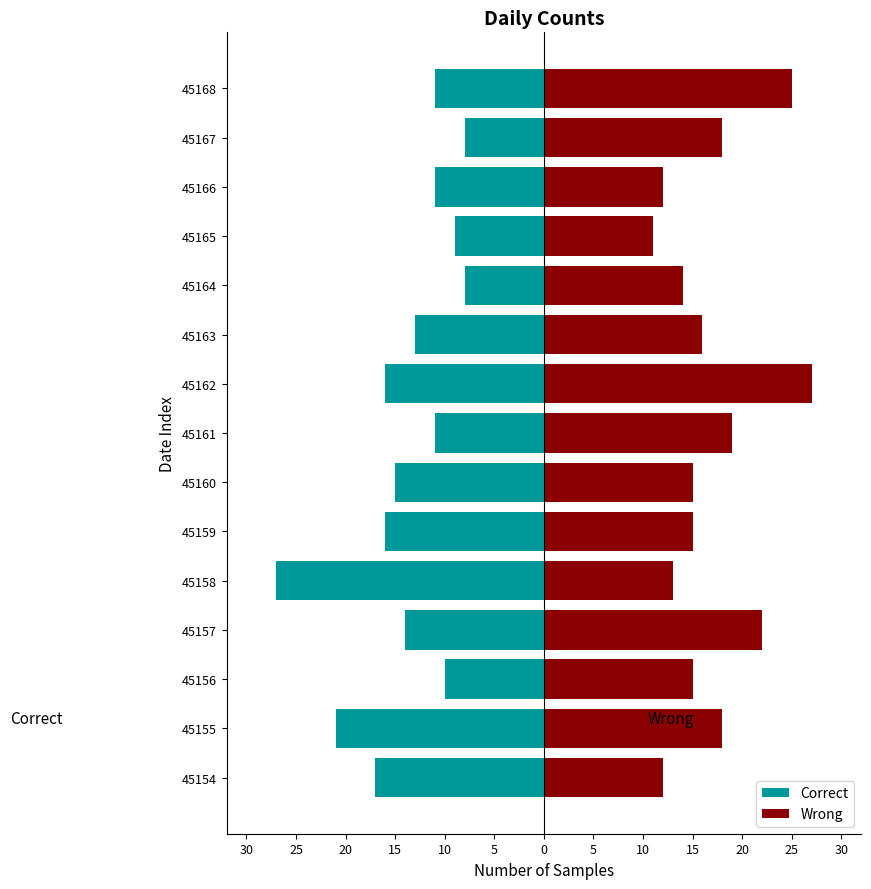

What is the maximum value shown in the chart?

27